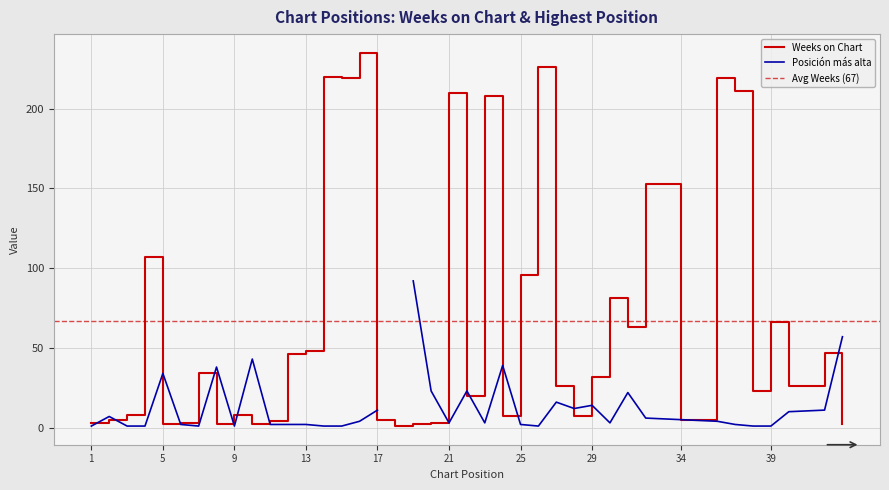

What is the difference between the values at 43 and 22?

18